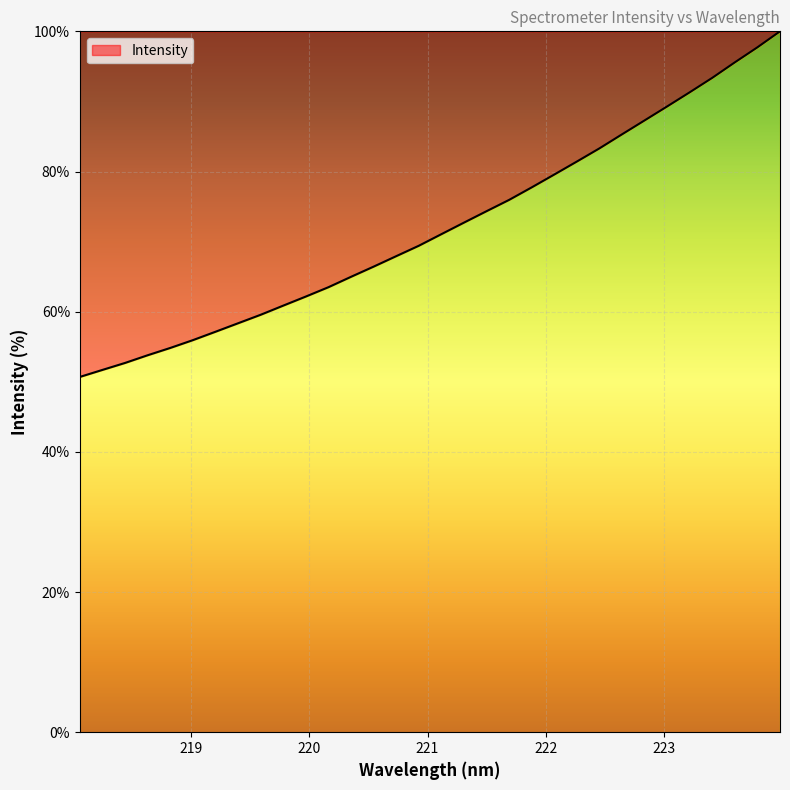

What is the minimum value shown in the chart?

50.7